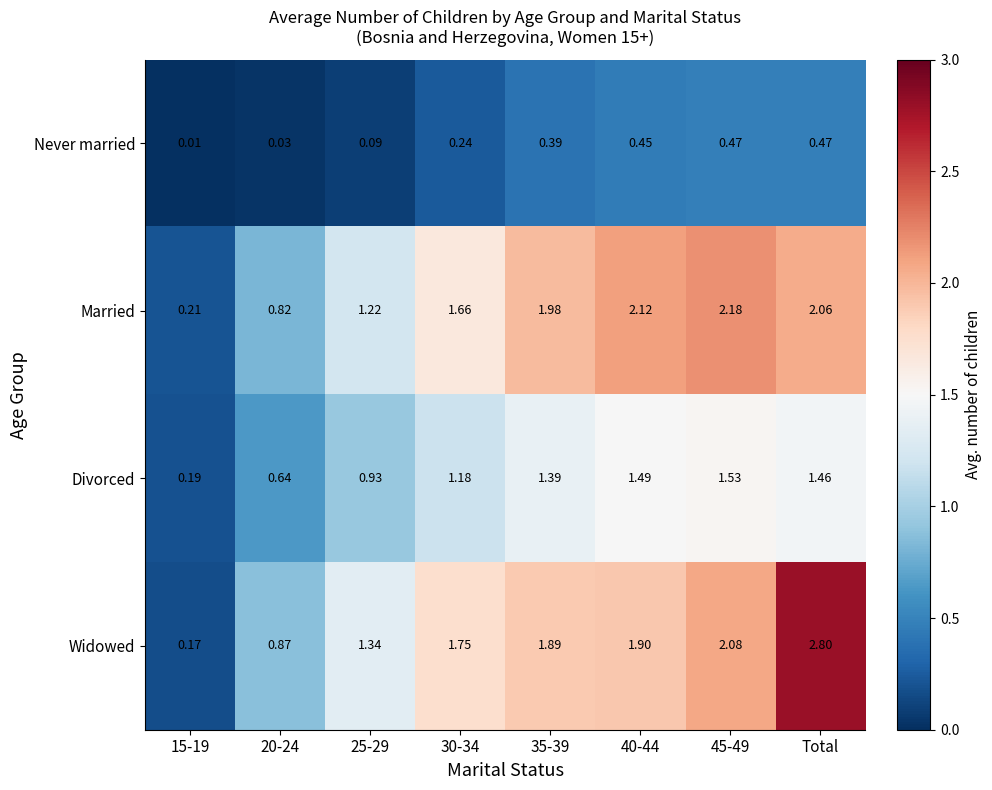

At which category does the chart reach its peak across all series?

Total